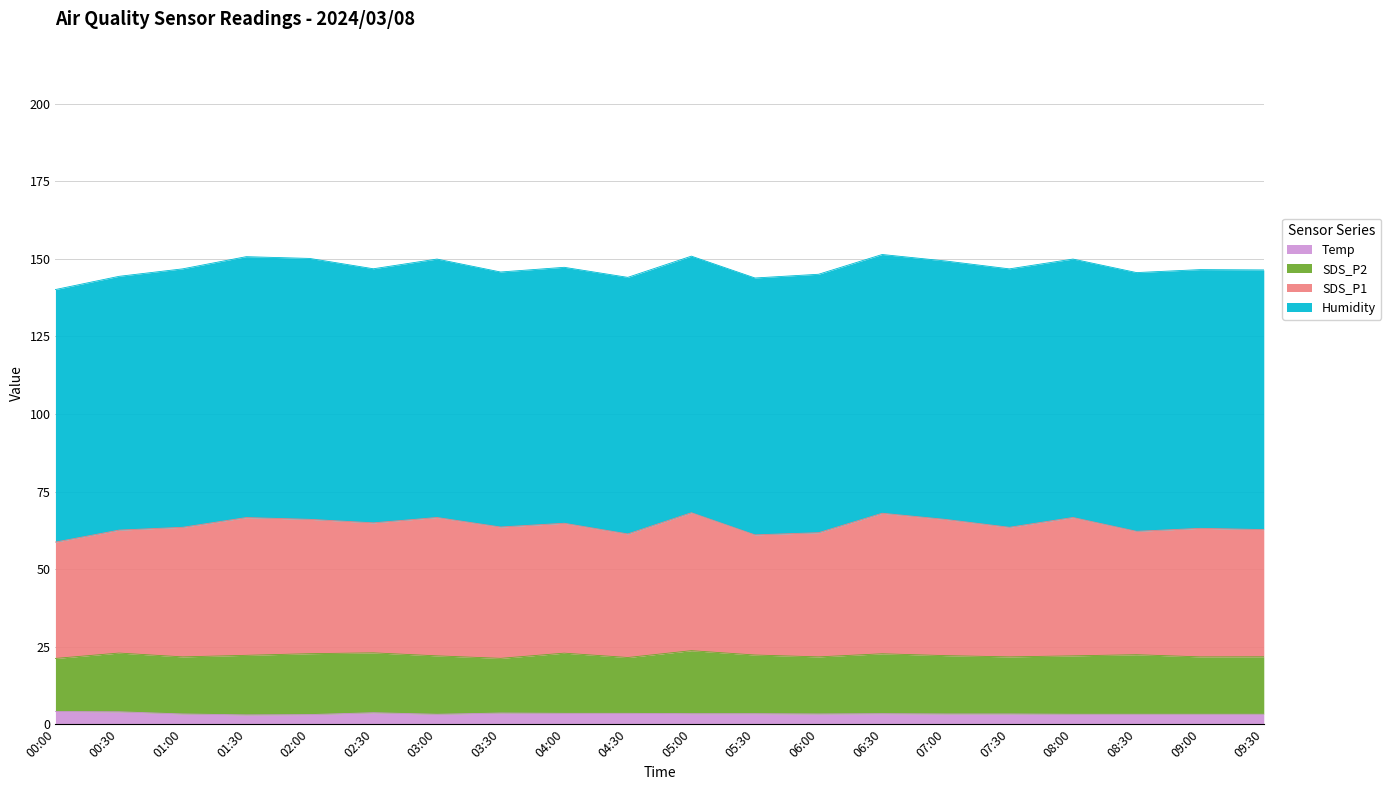

How many data points in Humidity are above 83?

12